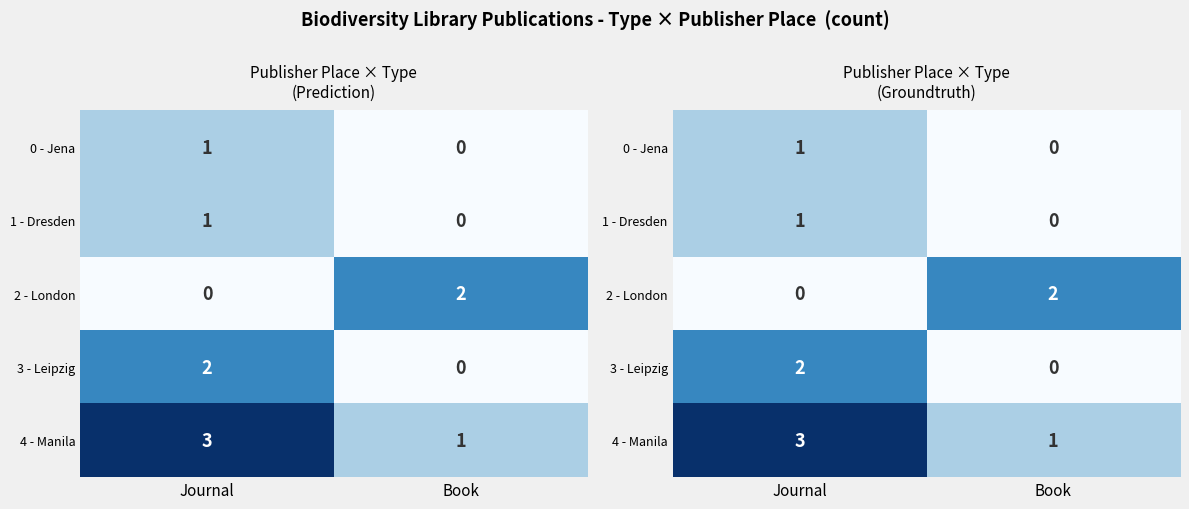

The value of 0 - Jena at Book is 0. True or false?

False